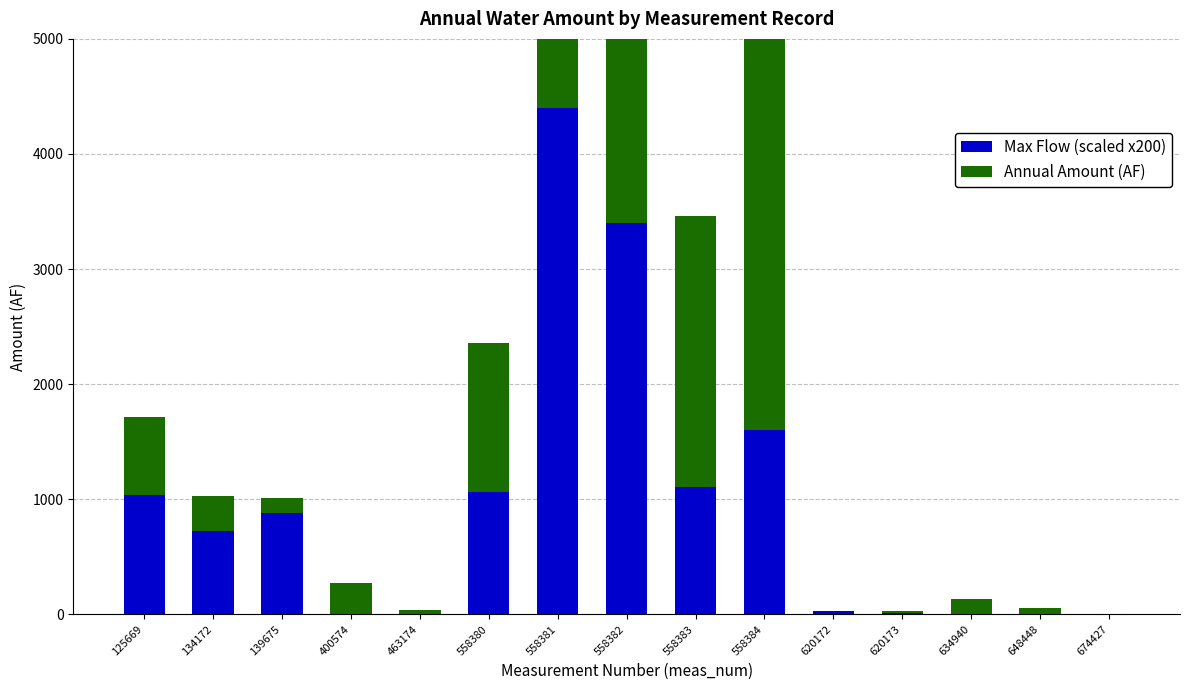

Reading right to left, transcribe all the data shown in this chart.

Max Flow (scaled x200): 0.0	0.0	0.0	15.4	30.6	1605.2	1110.0	3400.0	4400.0	1062.0	0.0	0.0	880.0	720.0	1040.0
Annual Amount (AF): 5.0	55.3	130.0	17.0	0.9	3606.9	2351.7	3632.5	4393.7	1295.6	37.5	272.7	127.5	307.3	672.3